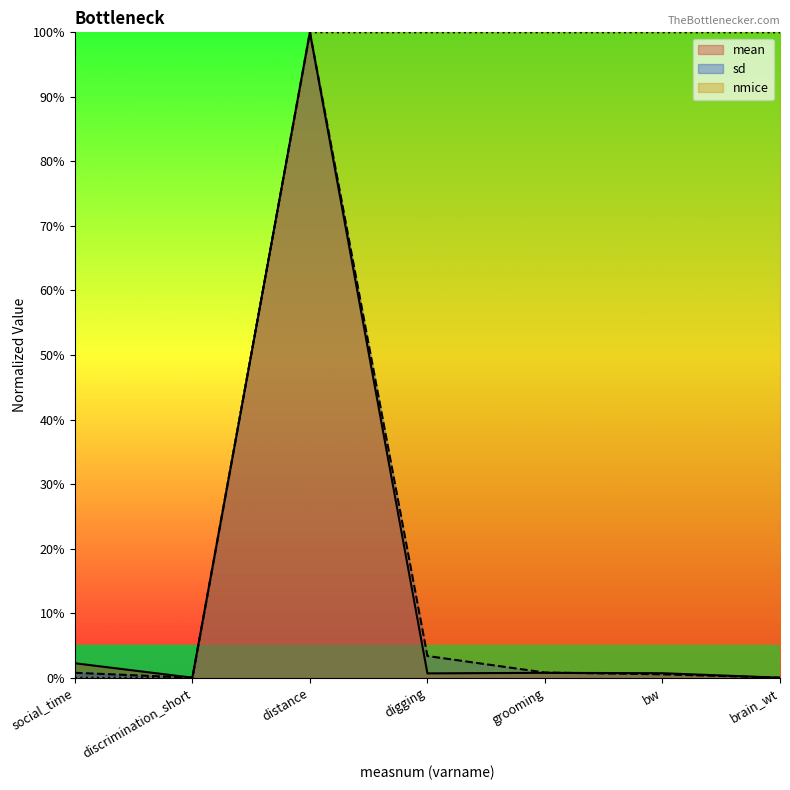

Count the number of data series in this chart.

3